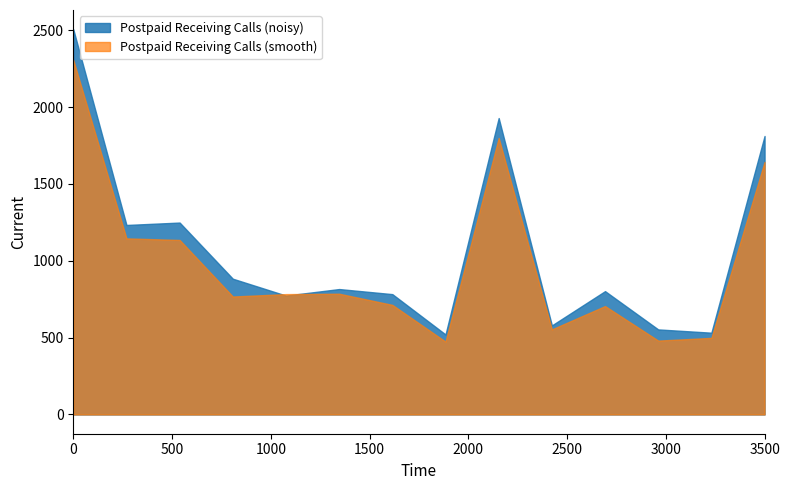

What is the sum of all Postpaid Receiving Calls values?

14986.0